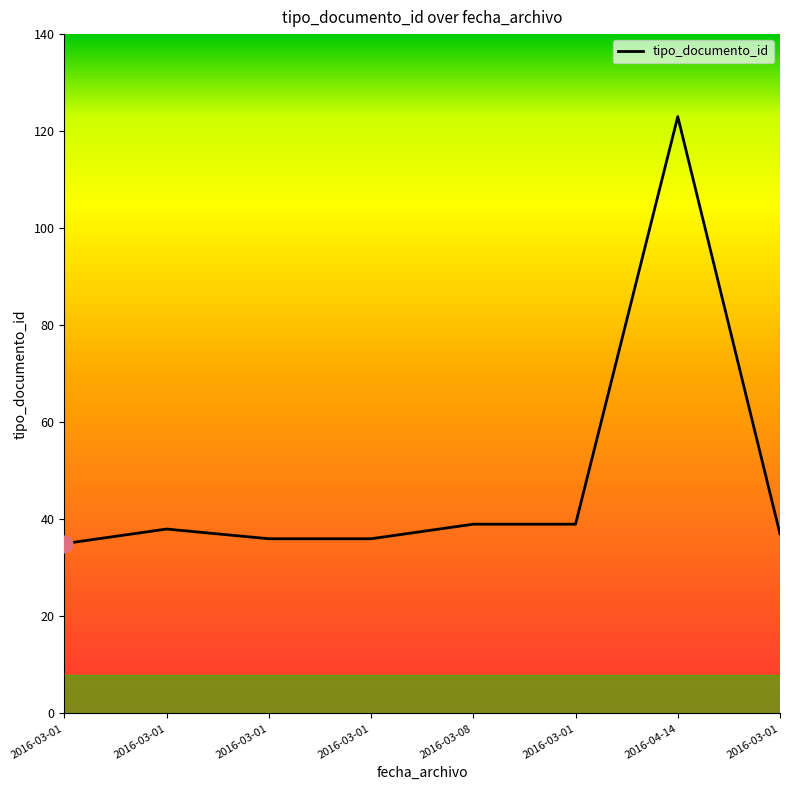

Which label corresponds to the smallest value in the chart?

2016-03-01